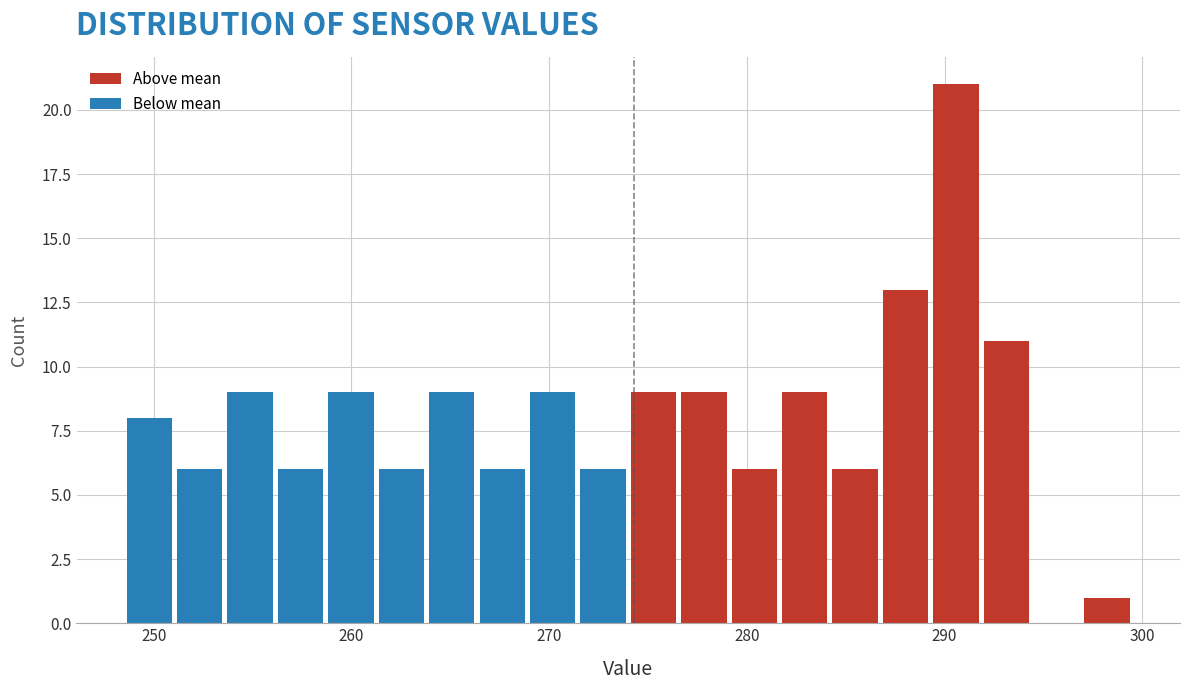

Read against the x-axis, roughly where is the centre of the tallest bar?

291